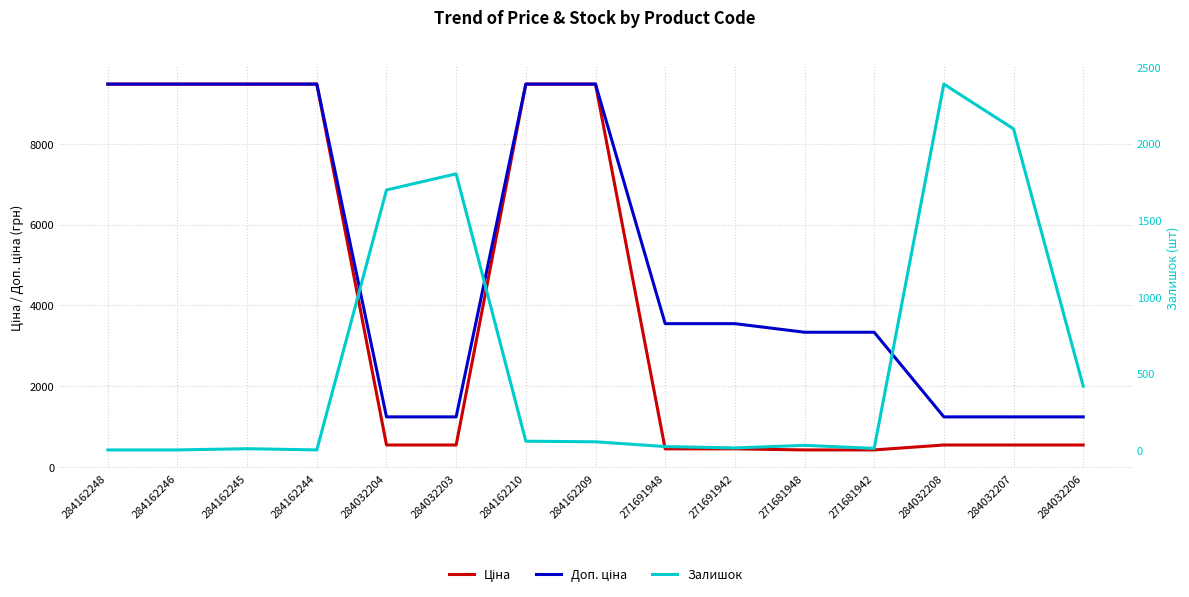

List the series in order of their overall mean, highest first.

Доп. ціна, Ціна, Залишок